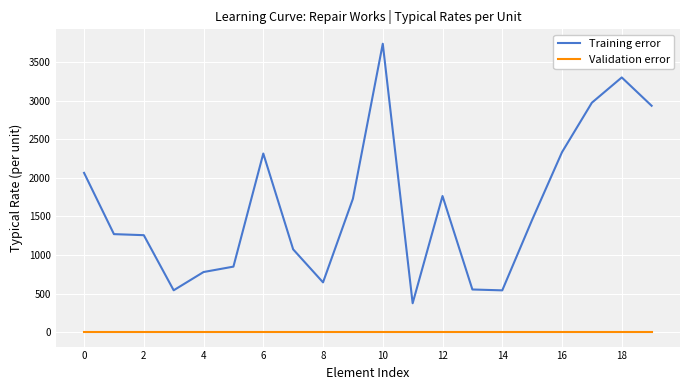

Rank the series by their maximum value, from lowest to highest.

Validation error, Training error